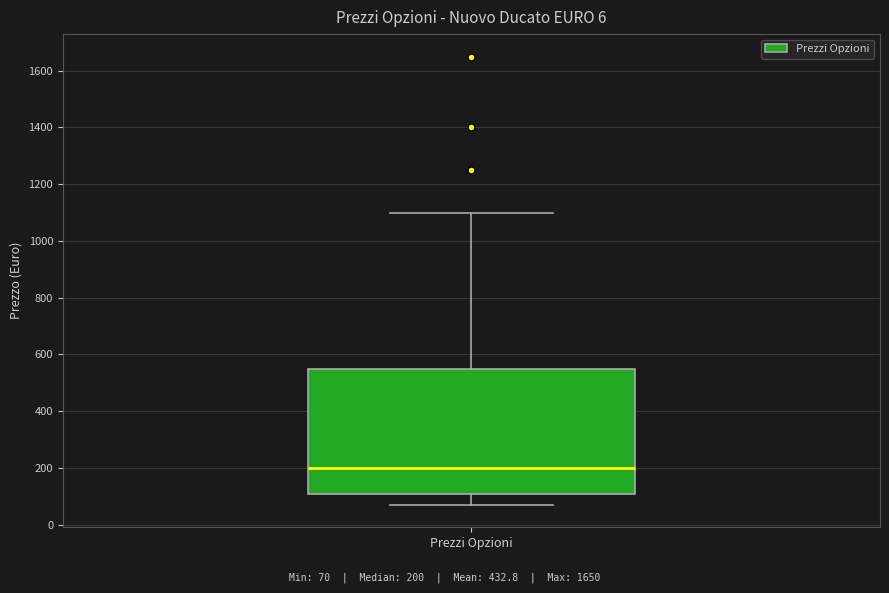

Read this box plot against the y-axis: the position of the median line, the range covered by the box, and the ends of both whiskers. The values are not printed on the chart, so give them approximately, as read against the axis.

median 200, box 120 to 560, whiskers 80 to 1100